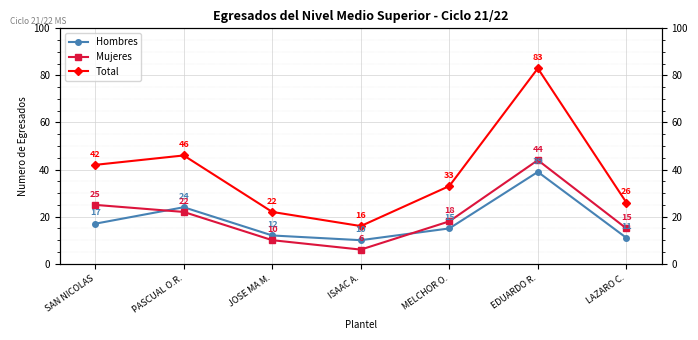

True or false: Hombres and Mujeres intersect in this chart.

True